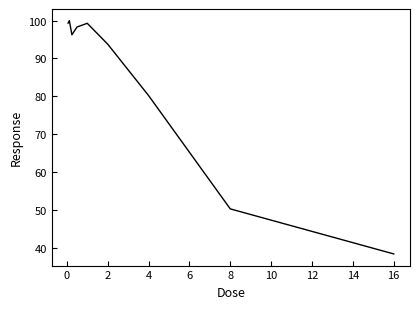

What is the minimum value shown in the chart?

38.4